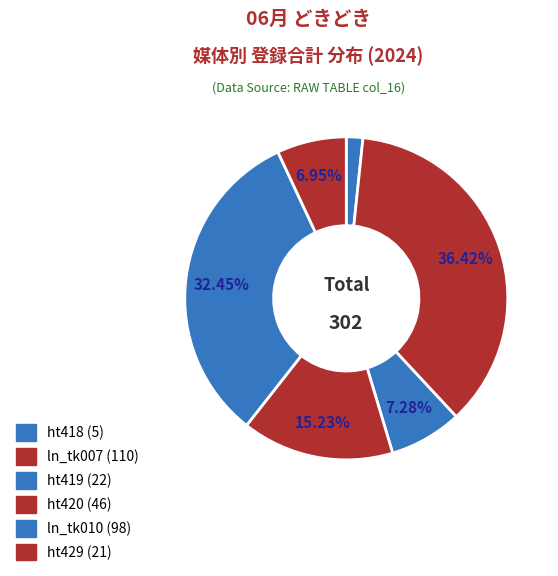

Is there any slice that represents more than half of the pie?

No